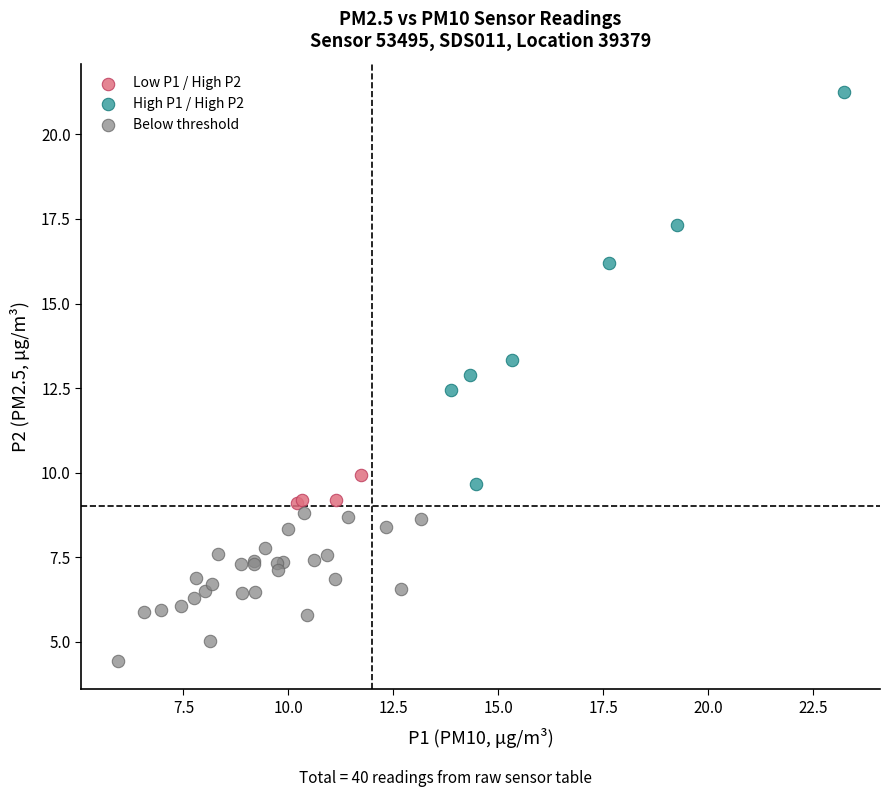

Which series reaches the minimum Y coordinate?

Below threshold